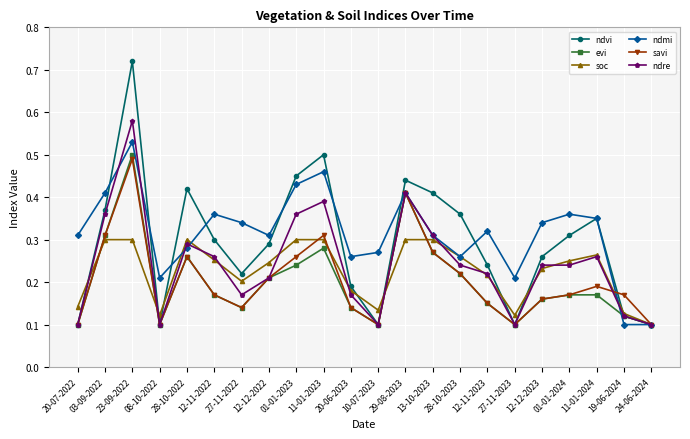

At which category does the chart reach its peak across all series?

23-09-2022